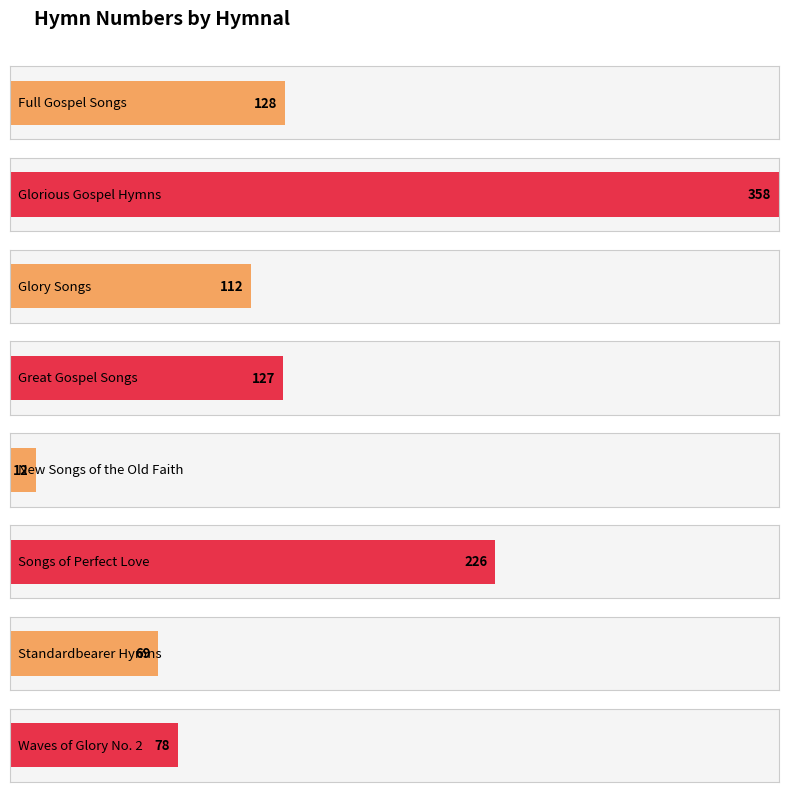

Where does the data first go above 127?

Full Gospel Songs